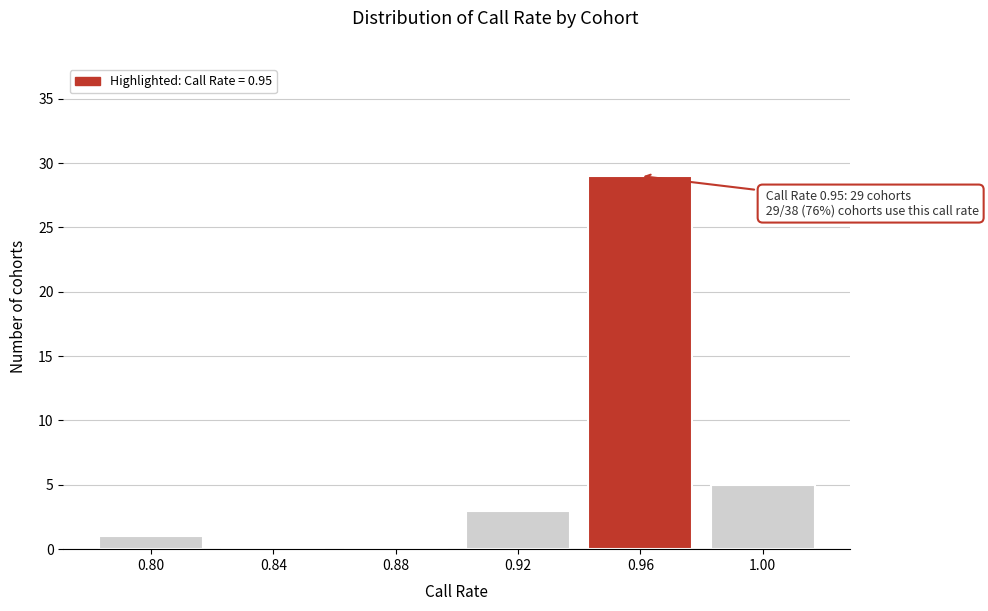

Over which range of the x-axis is the bar tallest?

0.94 to 0.98